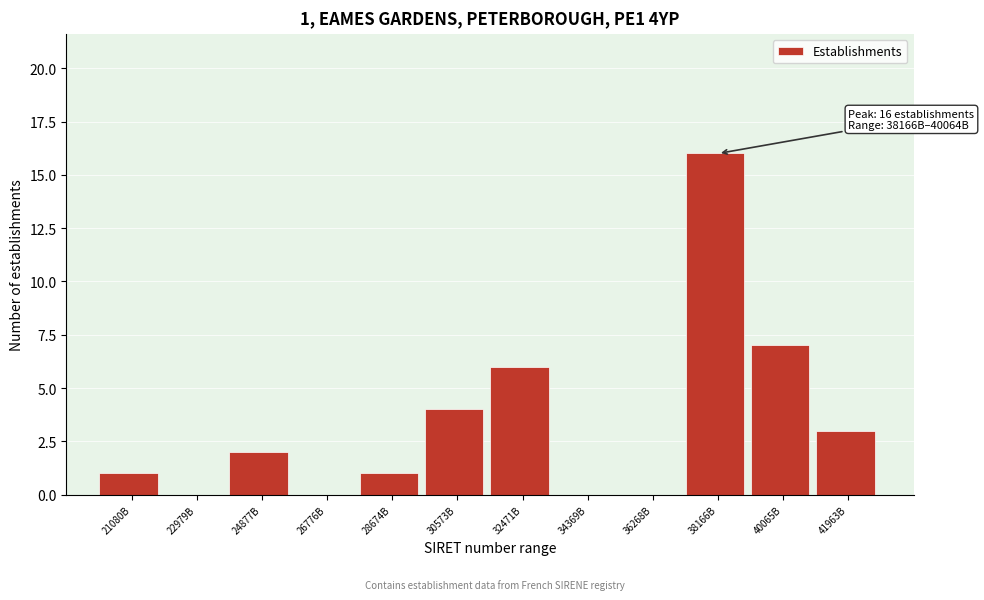

Reading left to right, list all the values displayed in this chart.

21080B=1	22979B=0	24877B=2	26776B=0	28674B=1	30573B=4	32471B=6	34369B=0	36268B=0	38166B=16	40065B=7	41963B=3